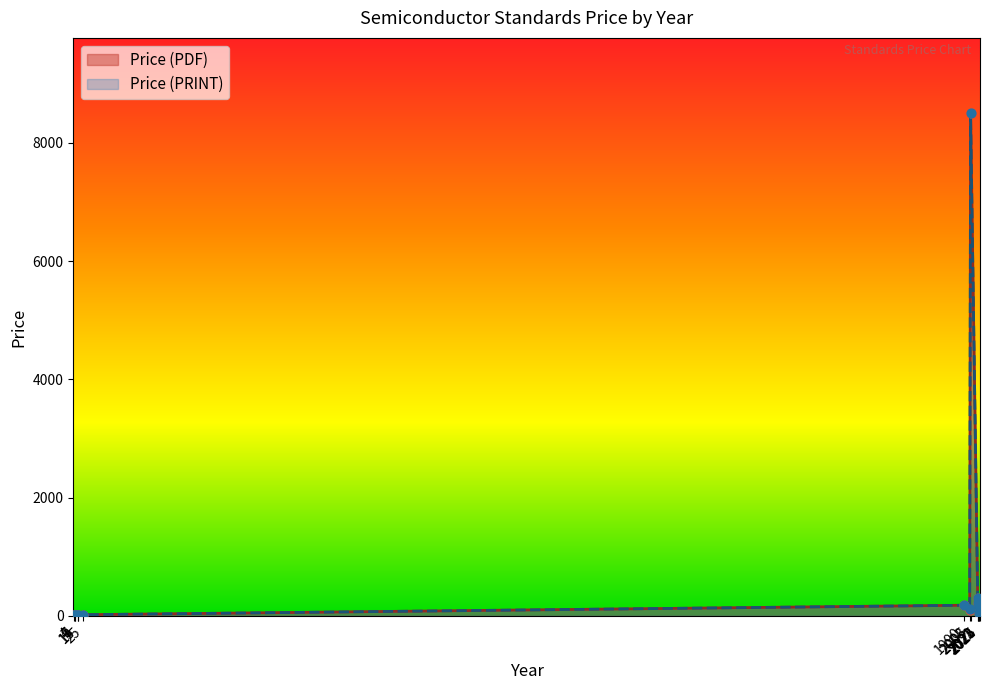

What is the total value across all series at 2024?

320.9